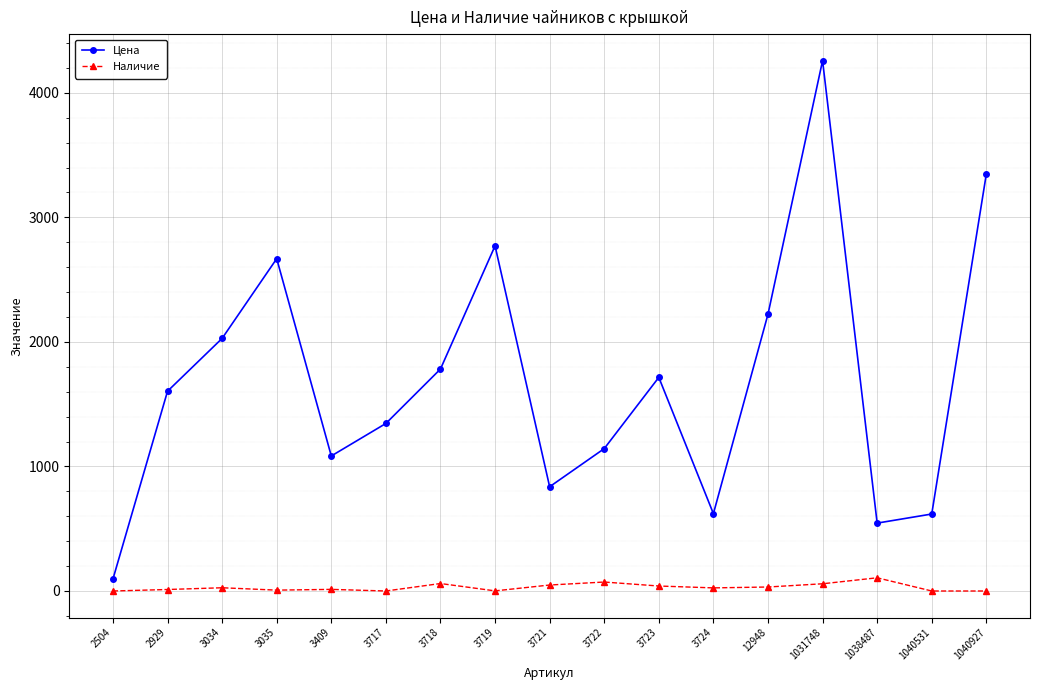

How many interior local peaks does the Цена series have?

4